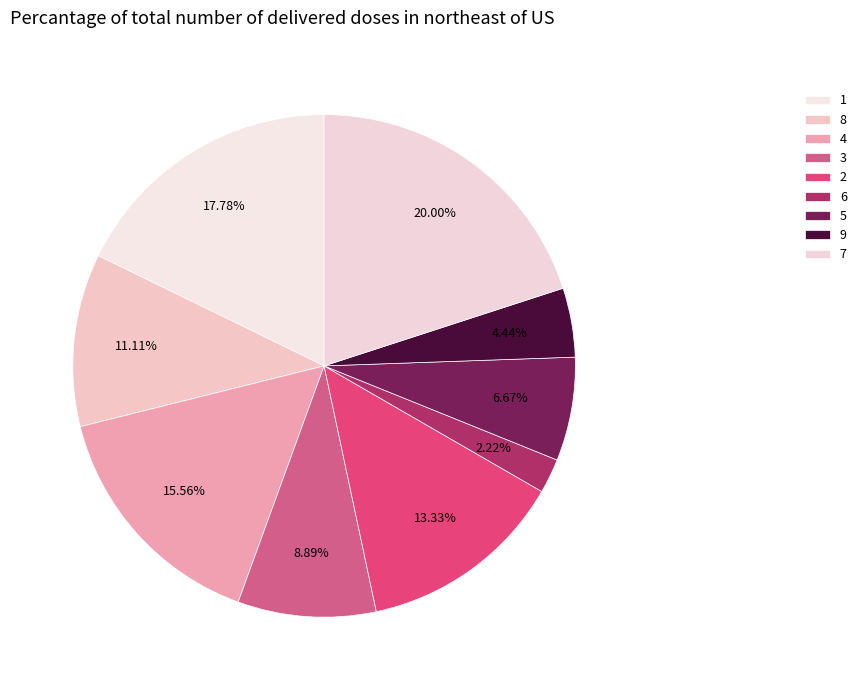

Count the number of slices in the pie.

9